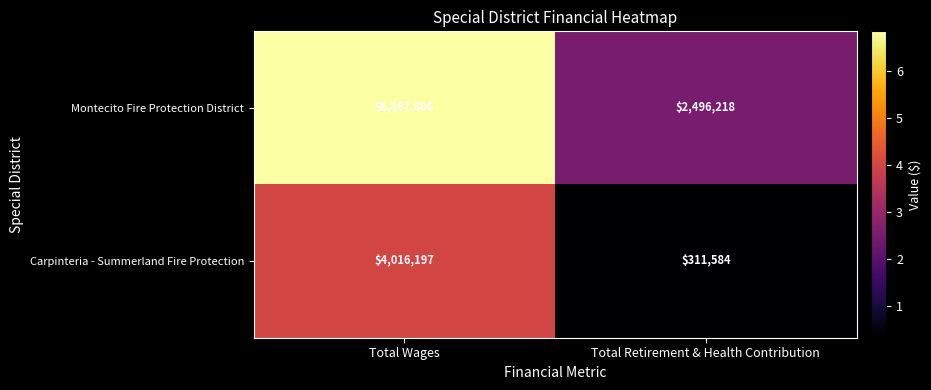

List the series in order of their peak value, highest first.

Montecito Fire Protection District, Carpinteria - Summerland Fire Protection